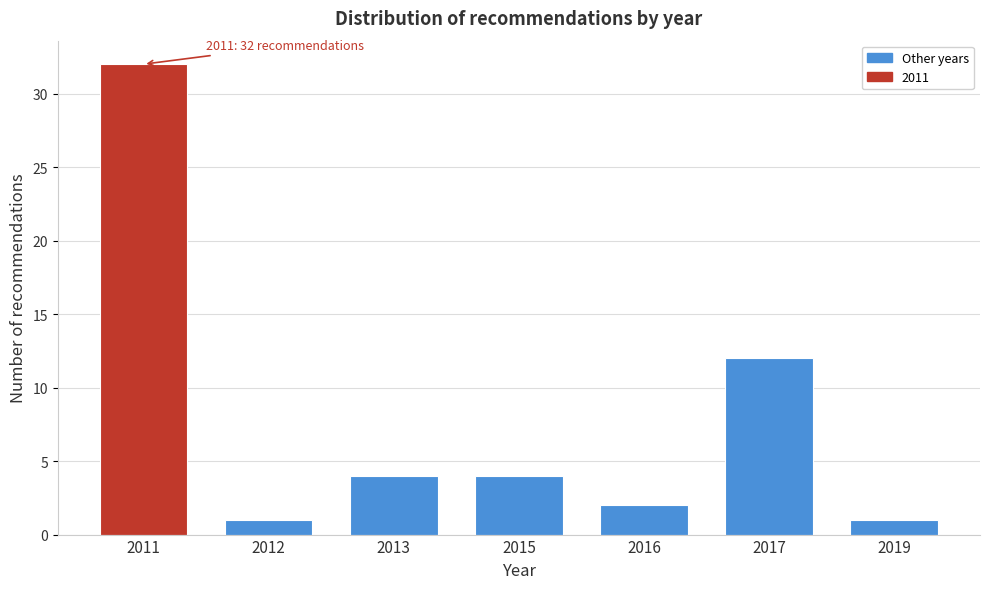

Reading left to right, what are all the values shown in this chart?

2011=32	2012=1	2013=4	2015=4	2016=2	2017=12	2019=1